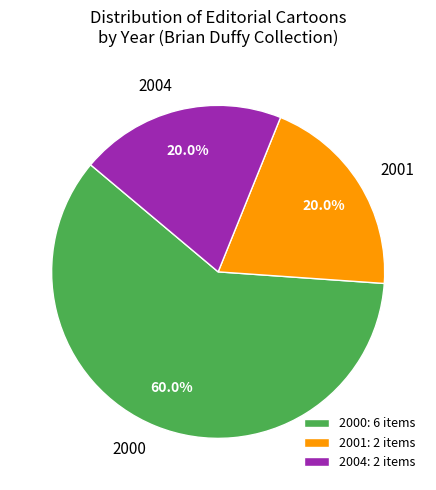

Count the number of slices in the pie.

3